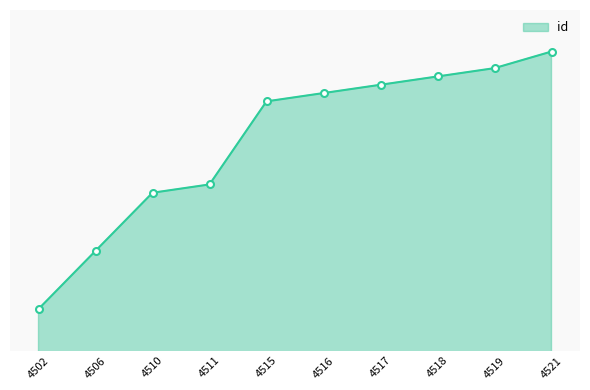

Does the chart display data point markers on the line(s)?

No